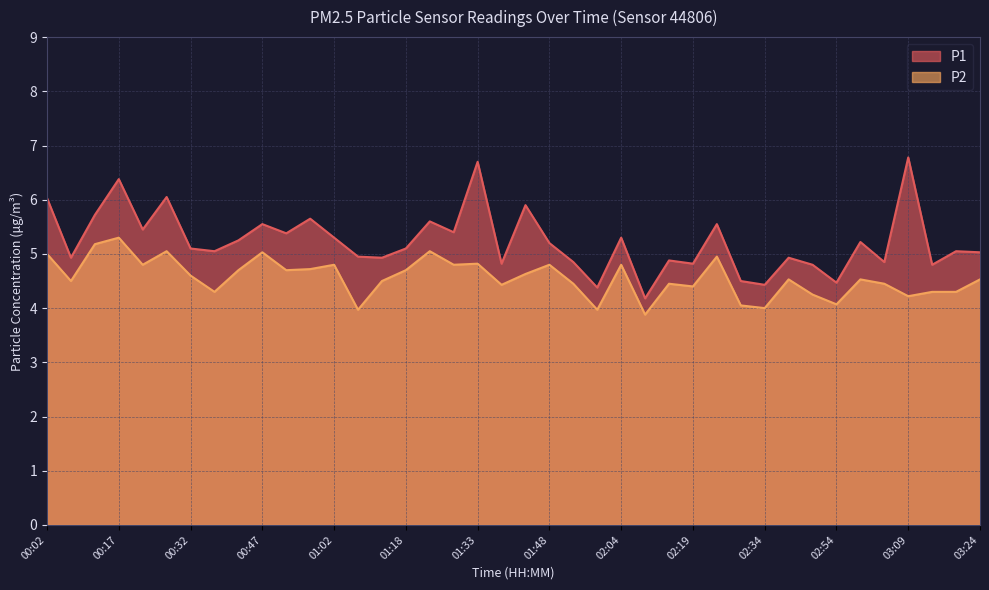

How many interior local peaks does the P2 series have?

12